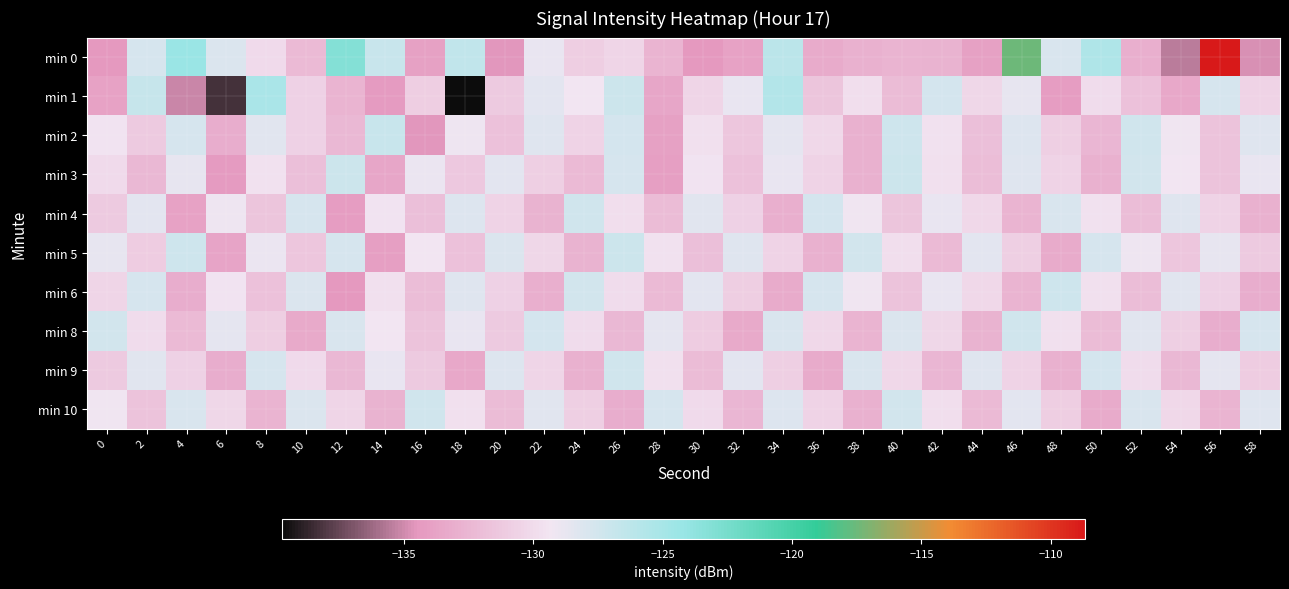

At which category does the chart reach its minimum across all series?

18